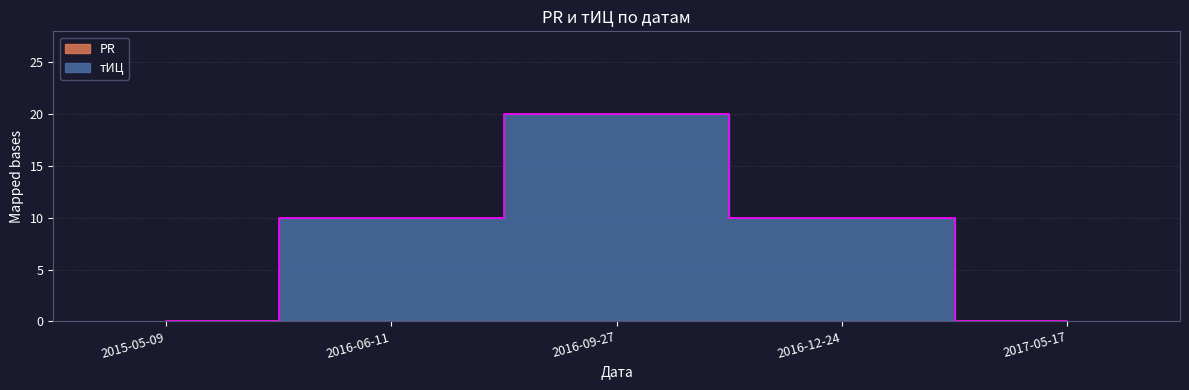

The chart shows a value of 0 at 2017-05-17. True or false?

True